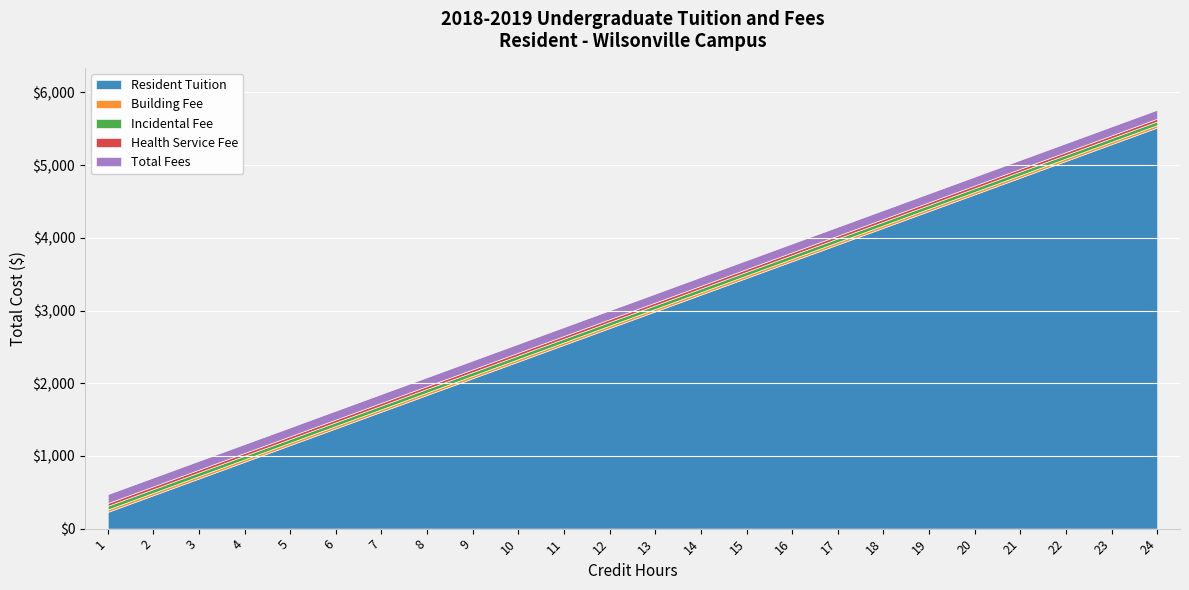

Which series has the widest spread of values?

Resident Tuition